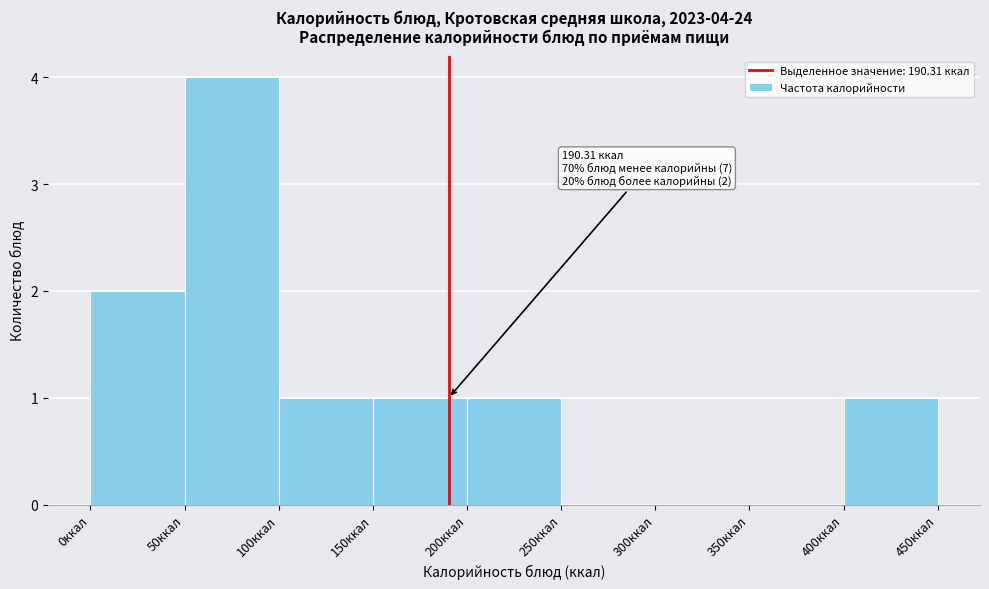

Which range on the x-axis has the tallest bar?

50 to 100